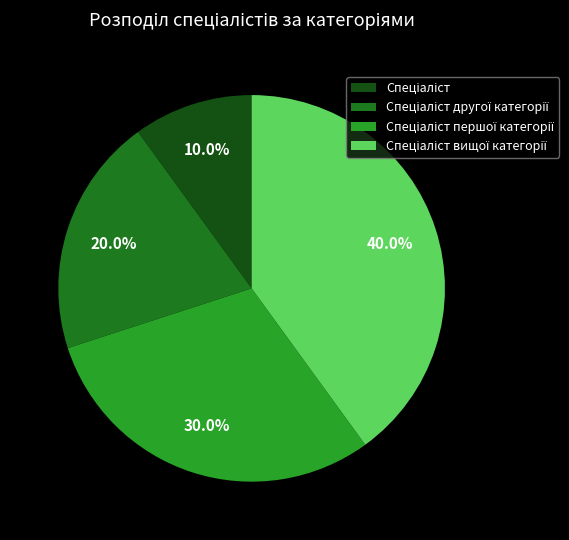

Is there a majority slice in this chart?

No